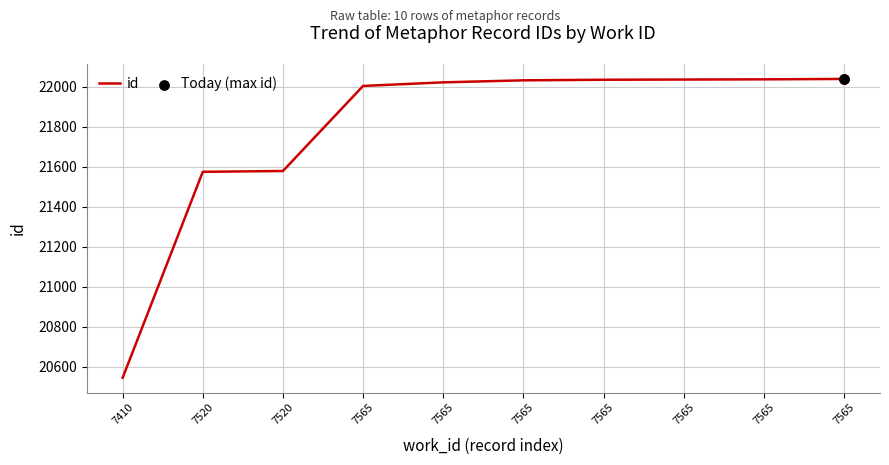

What is the change in value from 7565 to 7565?

+18